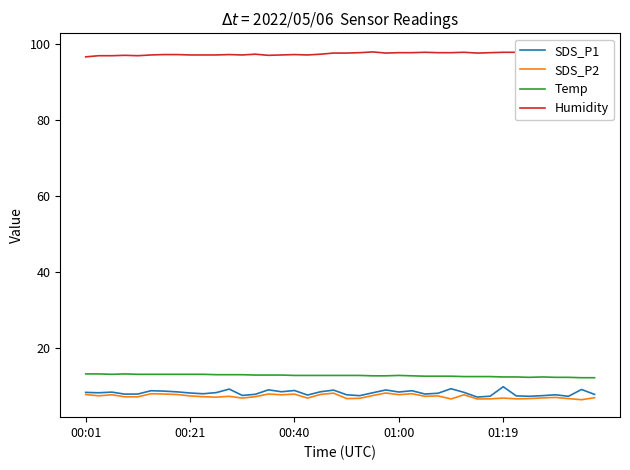

True or false: SDS_P1 and Temp cross at least once.

False